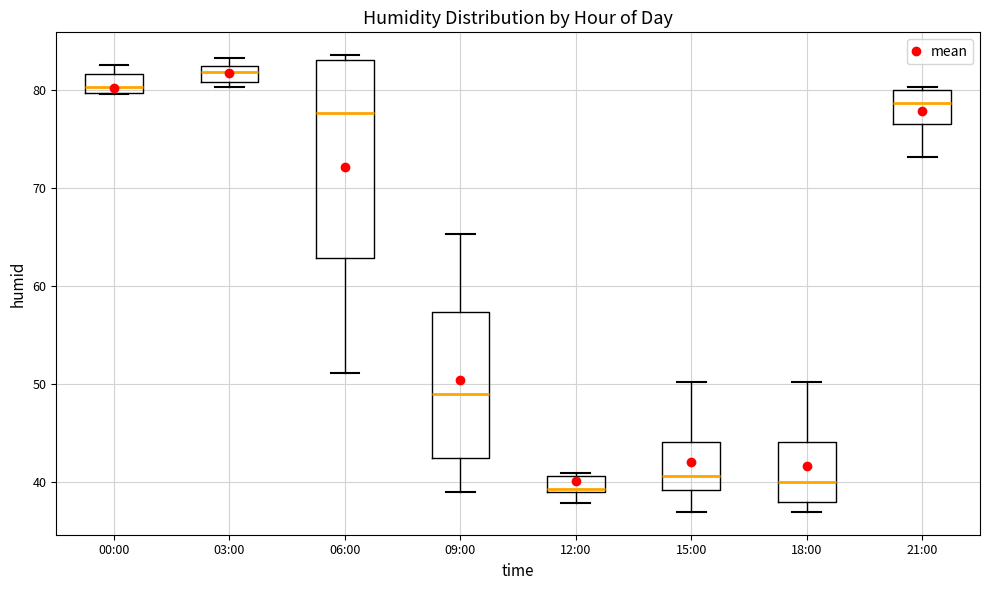

Where does the median line of the box for 18:00 sit on the y-axis? The values are not printed on the chart, so give them approximately, as read against the axis.

40